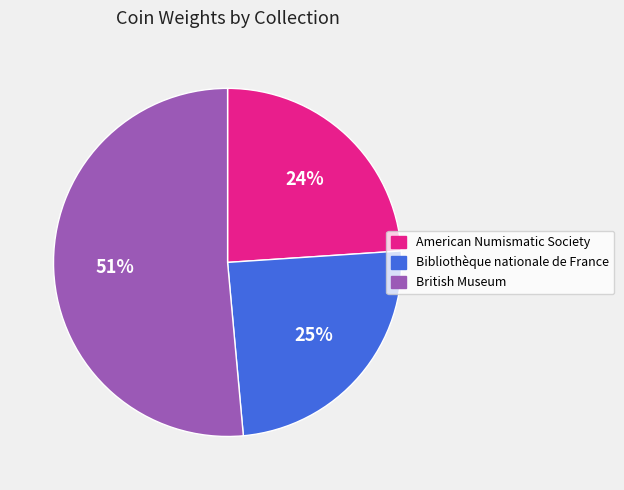

Rank the categories by value from highest to lowest.

British Museum, Bibliothèque nationale de France, American Numismatic Society